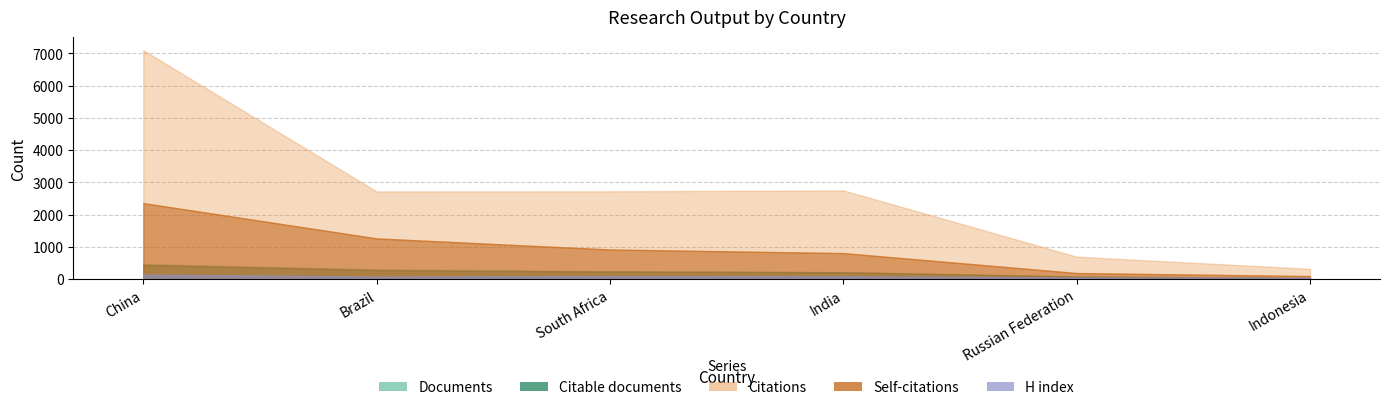

Reading left to right, what are all the values shown in this chart?

Documents: China=475	Brazil=311	South Africa=245	India=226	Russian Federation=92	Indonesia=35
Citable documents: China=443	Brazil=283	South Africa=238	India=214	Russian Federation=81	Indonesia=35
Citations: China=7094	Brazil=2719	South Africa=2723	India=2752	Russian Federation=698	Indonesia=322
Self-citations: China=2358	Brazil=1264	South Africa=920	India=809	Russian Federation=191	Indonesia=98
H index: China=146	Brazil=81	South Africa=96	India=91	Russian Federation=54	Indonesia=45